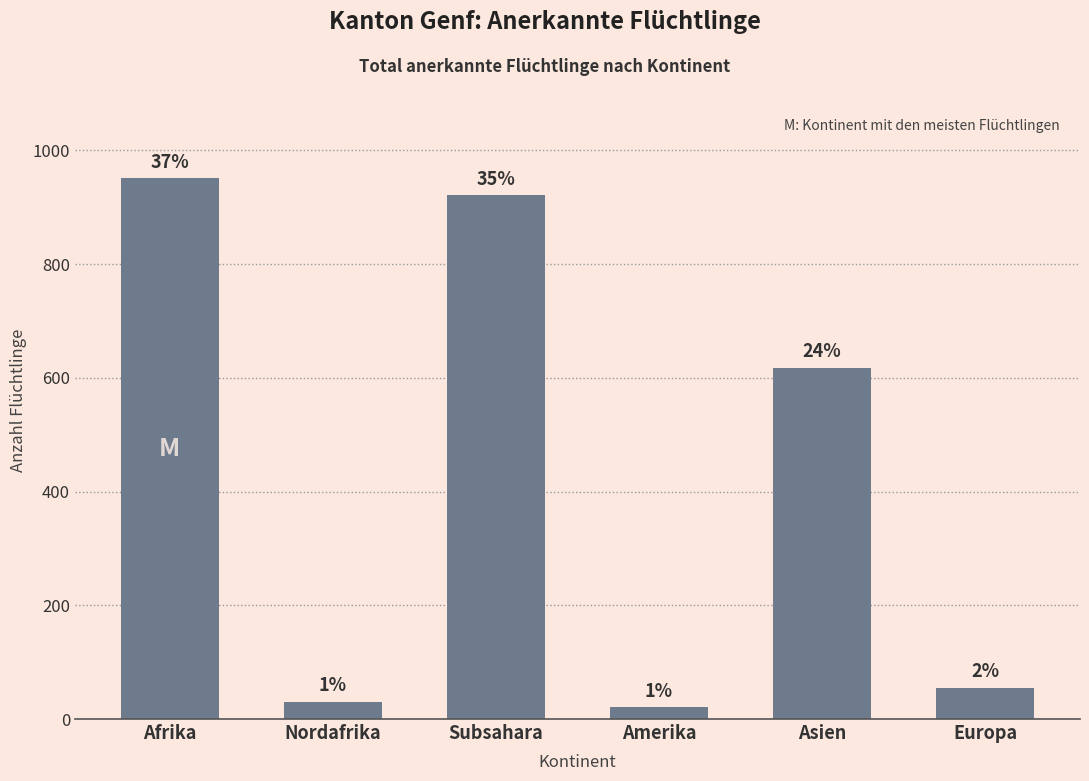

Reading left to right, transcribe all the data shown in this chart.

Afrika=951	Nordafrika=30	Subsahara=921	Amerika=21	Asien=618	Europa=55